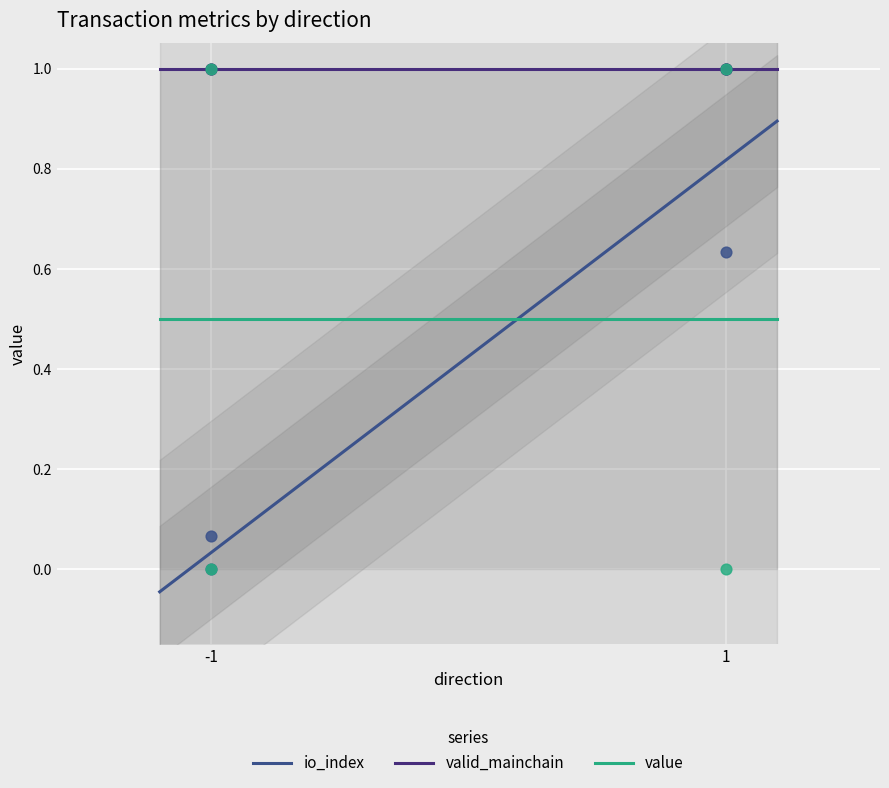

Which series contains the lowest Y value?

io_index